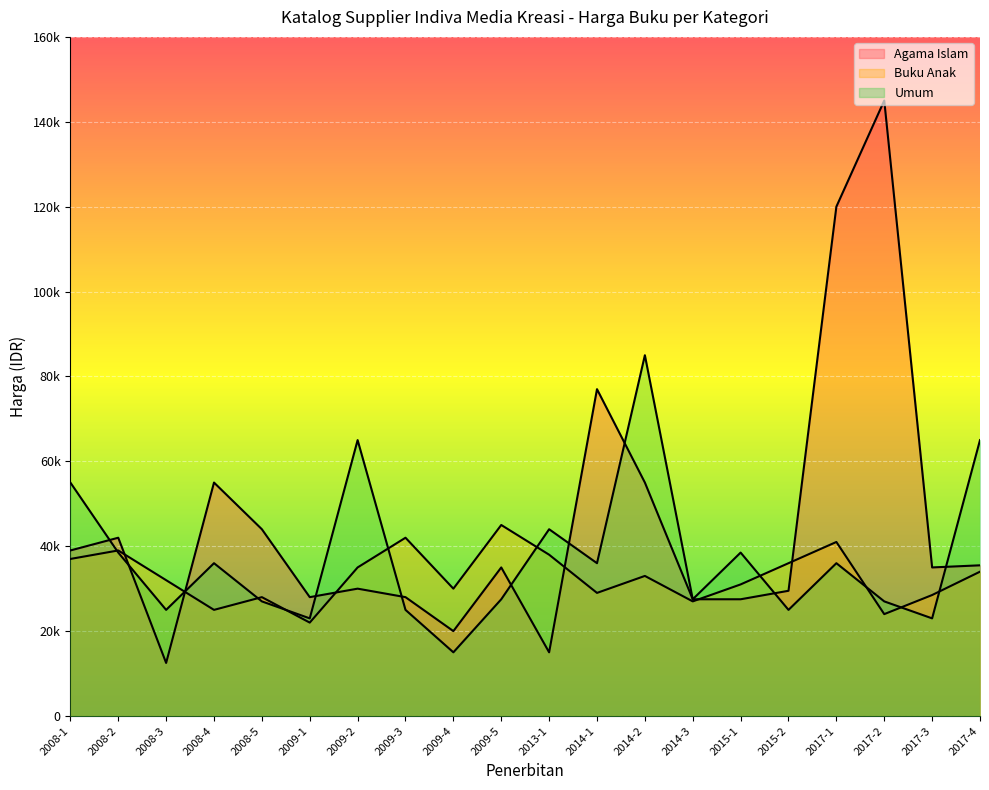

What position from the left is 2008-1?

1